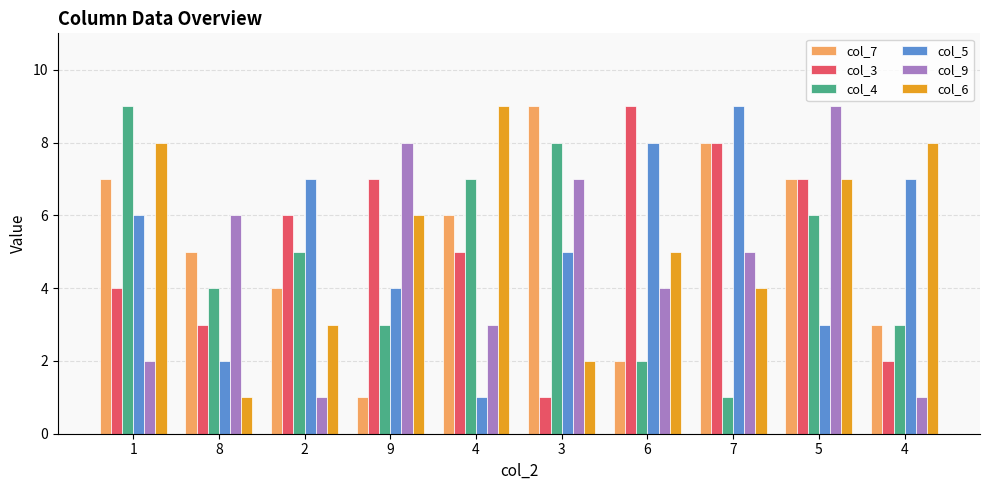

Read the col_3 value at 4.

5